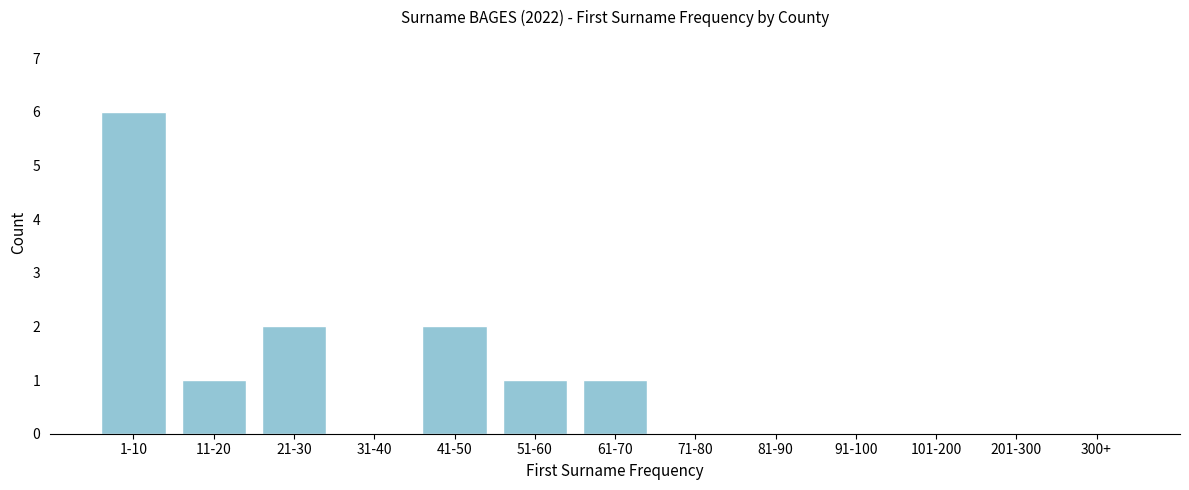

Reading left to right, transcribe all the data shown in this chart.

1-10=6	11-20=1	21-30=2	31-40=0	41-50=2	51-60=1	61-70=1	71-80=0	81-90=0	91-100=0	101-200=0	201-300=0	300+=0